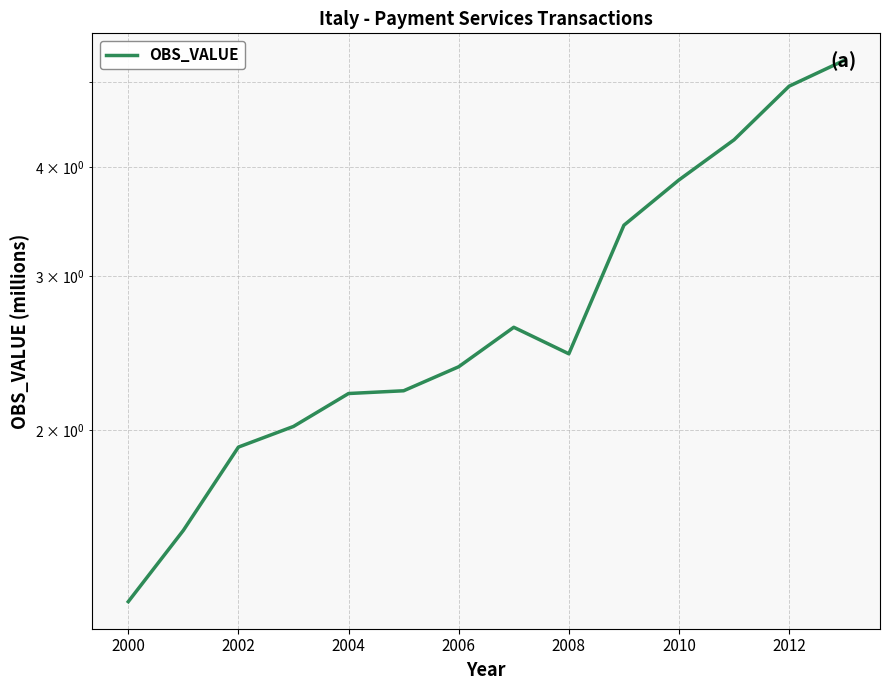

What is the value of the 2nd point from the left?

1.5